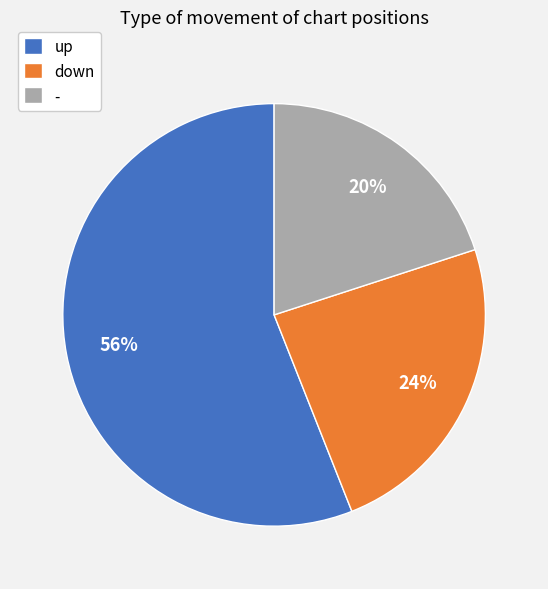

Does down represent more than half of the total?

No